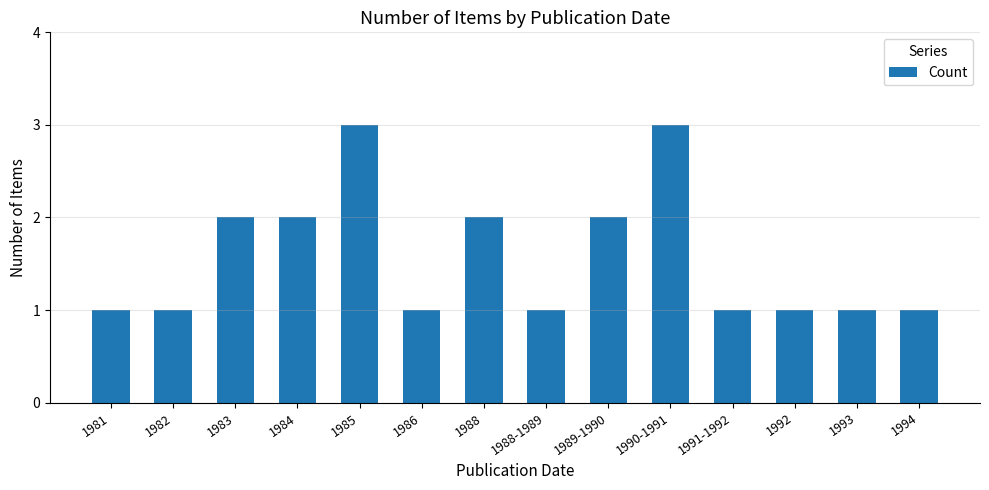

Reading left to right, list all the values displayed in this chart.

1	1	2	2	3	1	2	1	2	3	1	1	1	1